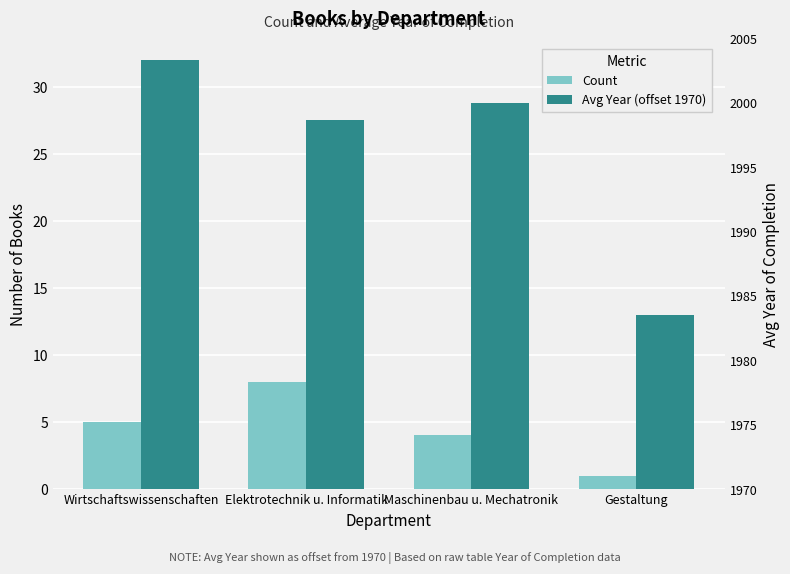

What is the minimum value shown in the chart?

1.0